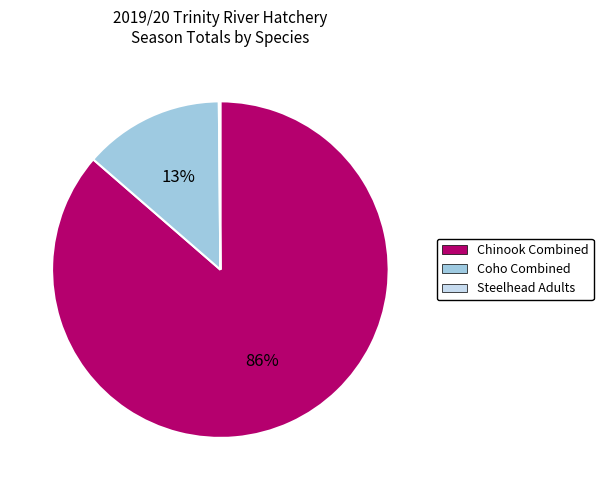

Combined, do Coho Combined and Chinook Combined account for over 50%?

Yes